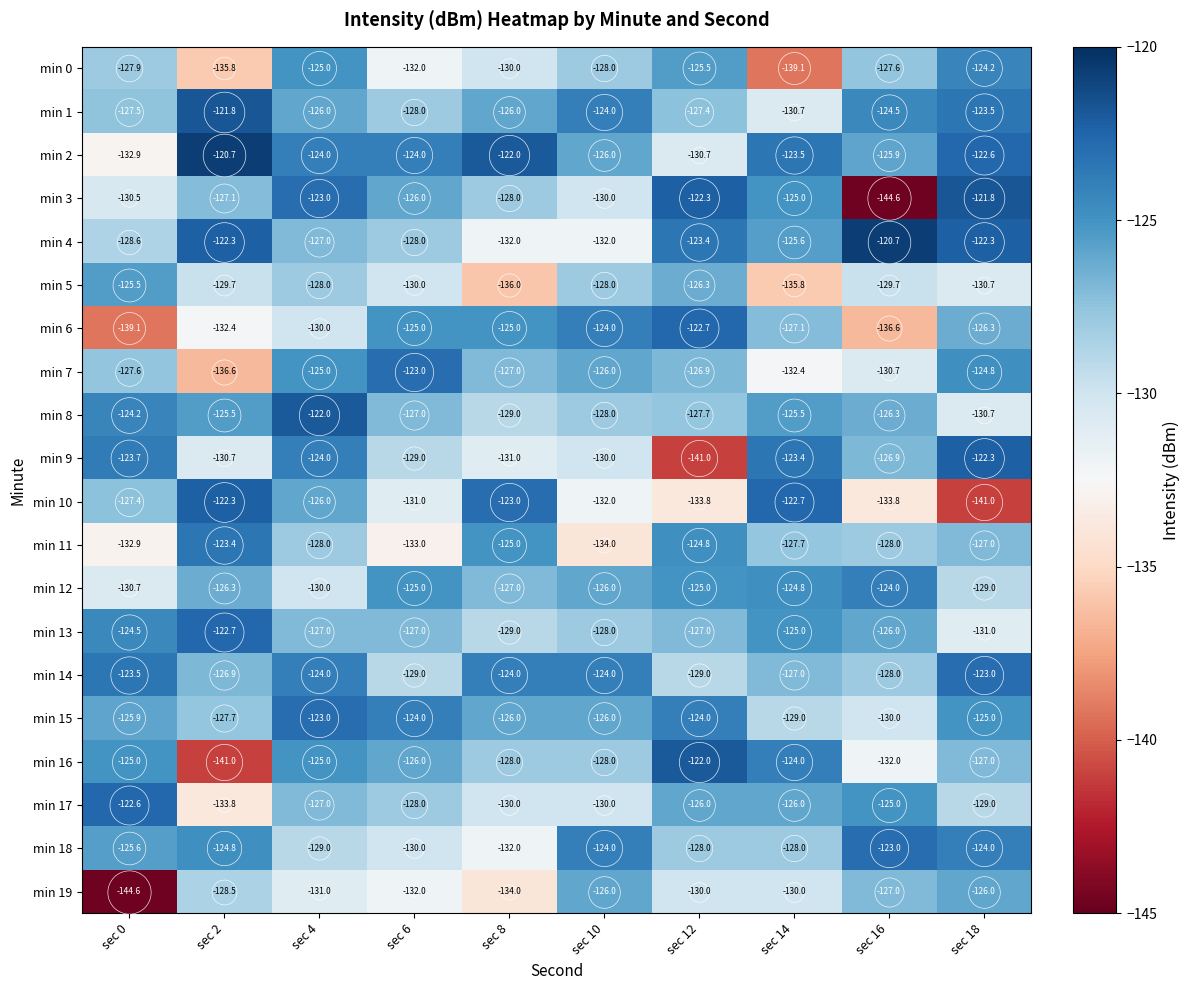

Which series changed the most between sec 0 and sec 10?

min 19